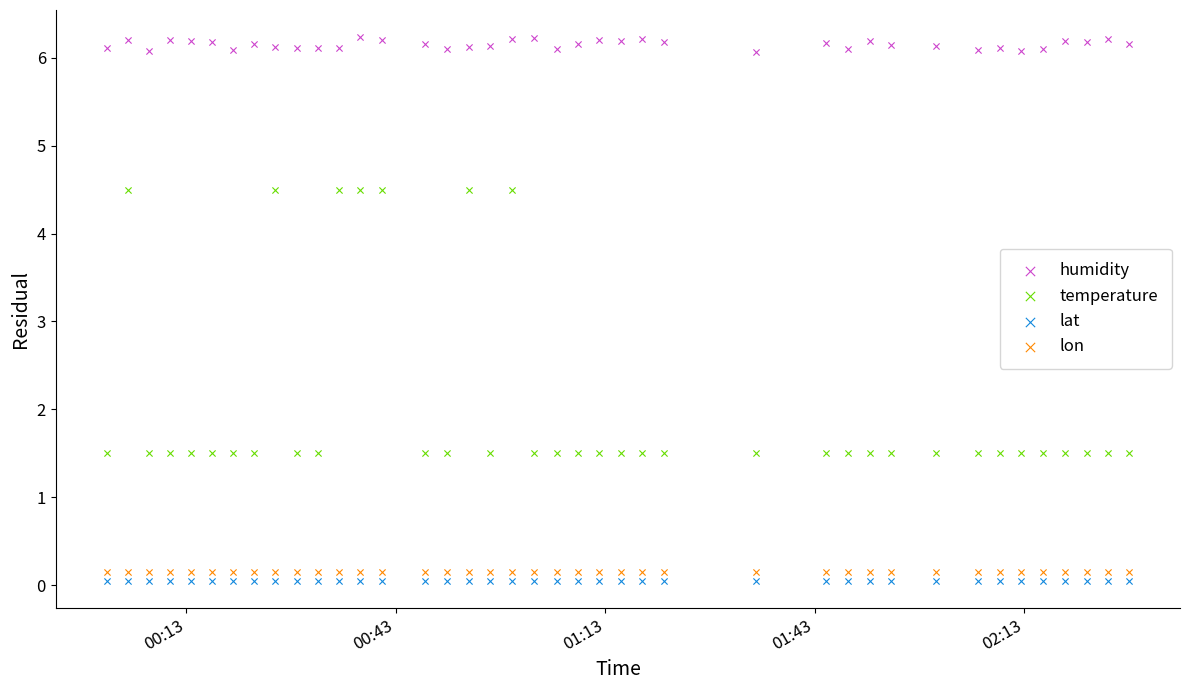

Which series contains the highest Y value?

humidity